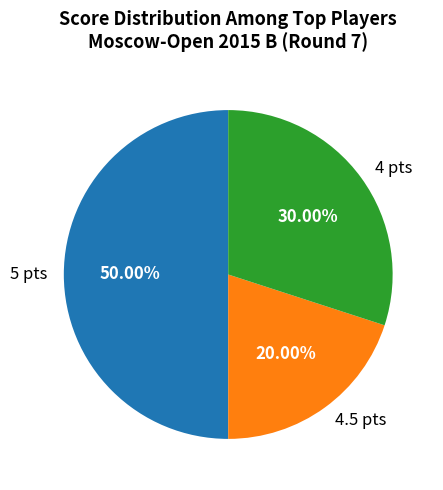

Rank the categories by value from lowest to highest.

4.5 pts, 4 pts, 5 pts